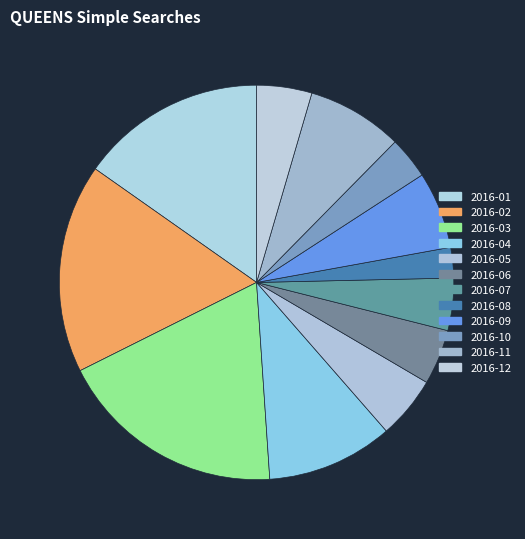

To the nearest percent, what is the difference between the 2016-03 and 2016-04 slice percentages?

8%